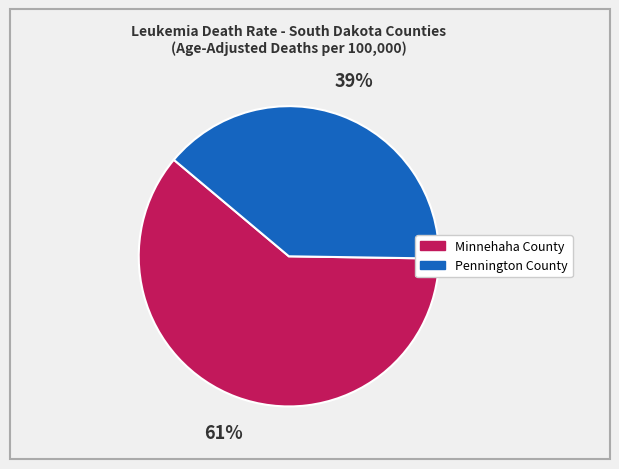

Does Pennington County represent more than half of the total?

No